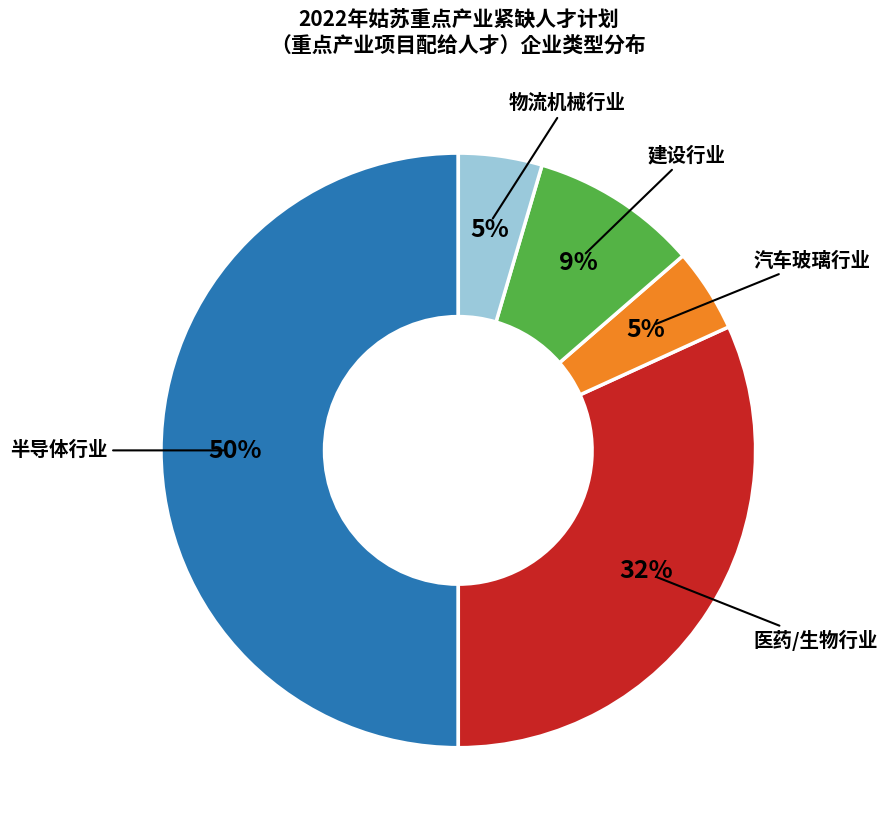

To the nearest percent, what is the difference between the largest and smallest slice percentages?

45%